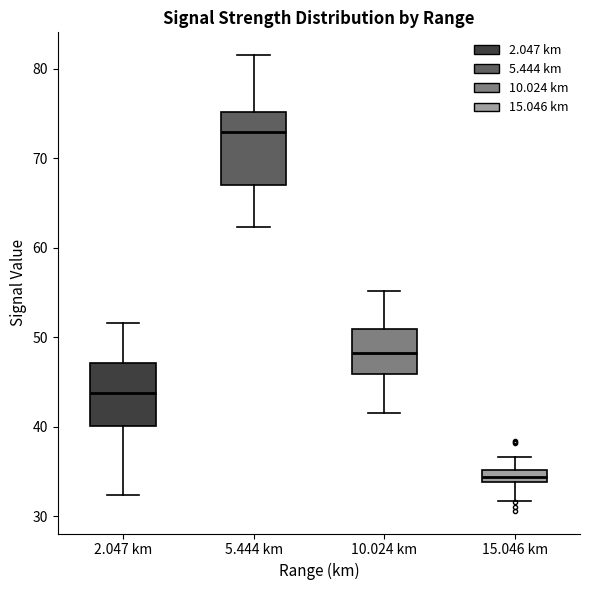

Comparing the boxes themselves (not the whiskers), which one is the tallest?

5.444 km